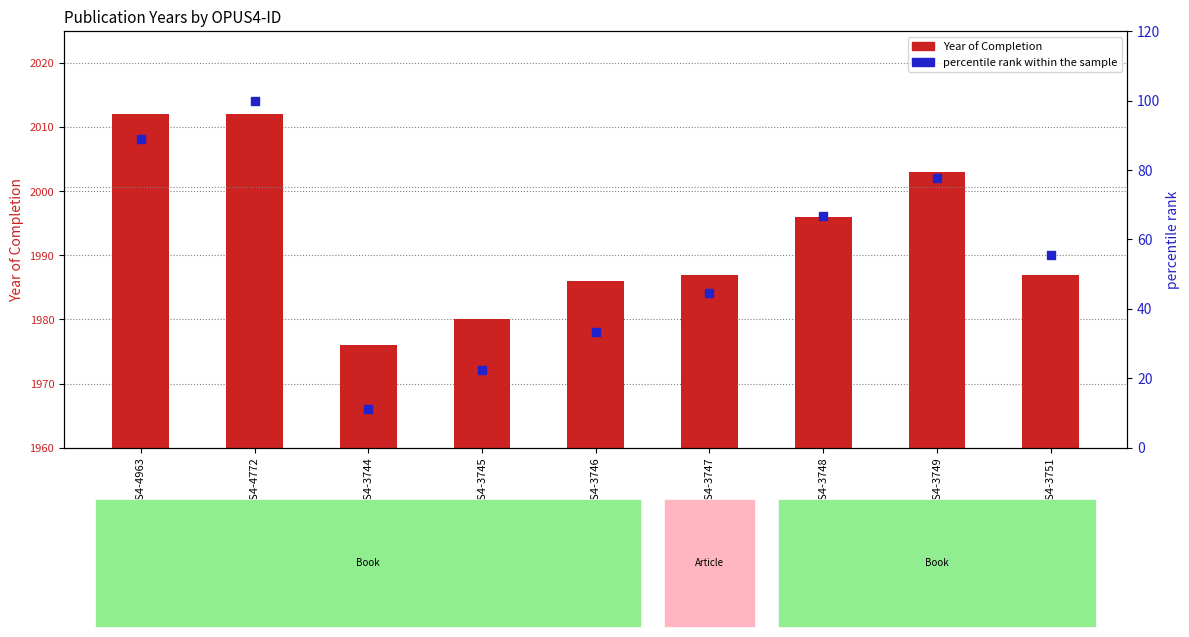

What are all the series names shown in the legend?

Year of Completion, percentile rank within the sample